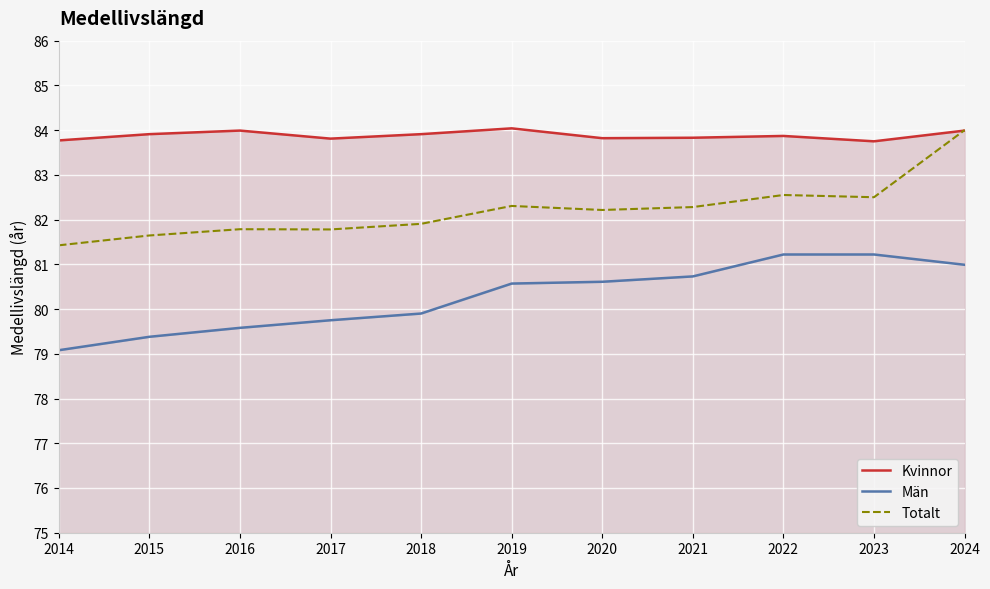

True or false: Totalt has a value of 126.5 at 2014.

False